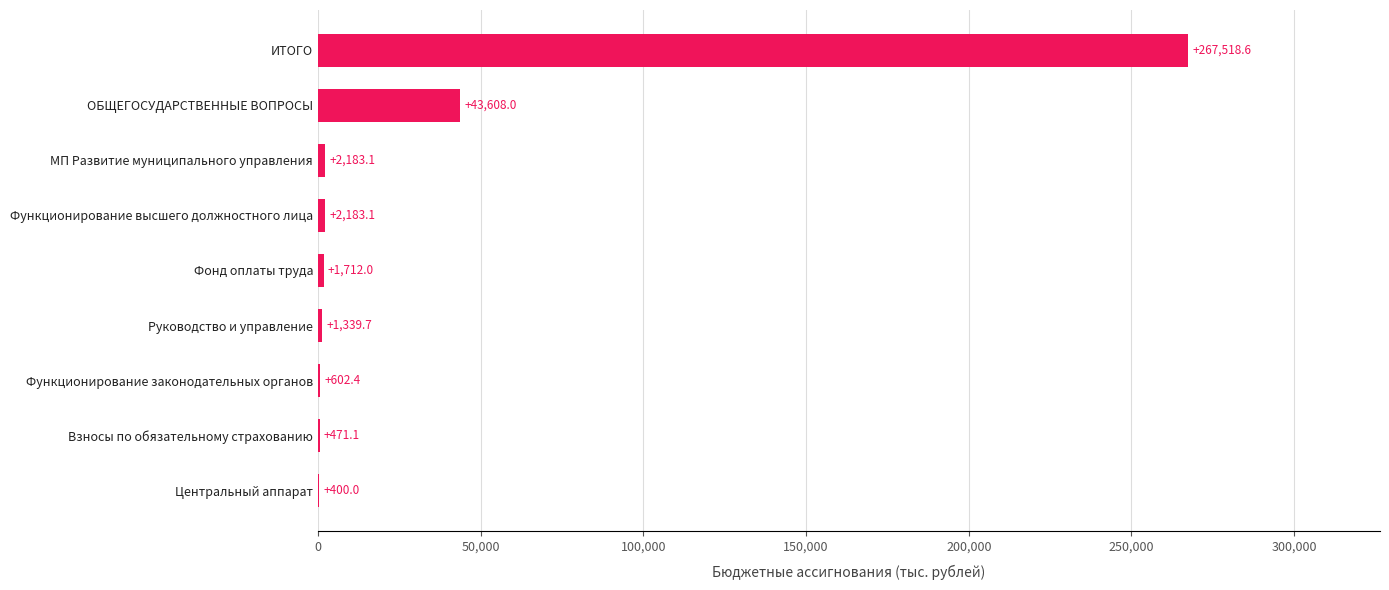

At which label is the value closest to 133959?

ОБЩЕГОСУДАРСТВЕННЫЕ ВОПРОСЫ